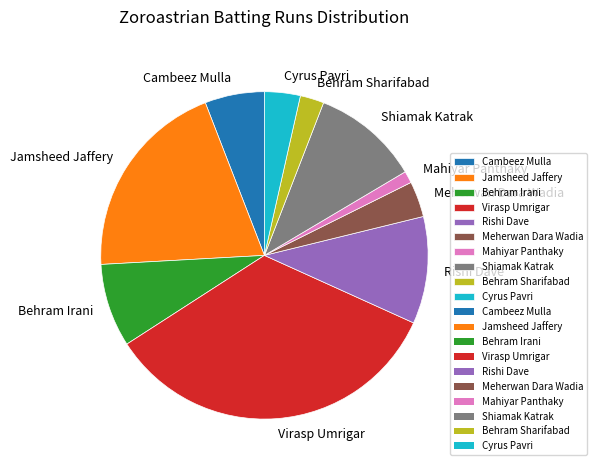

Between Mahiyar Panthaky and Cambeez Mulla, which is larger?

Cambeez Mulla